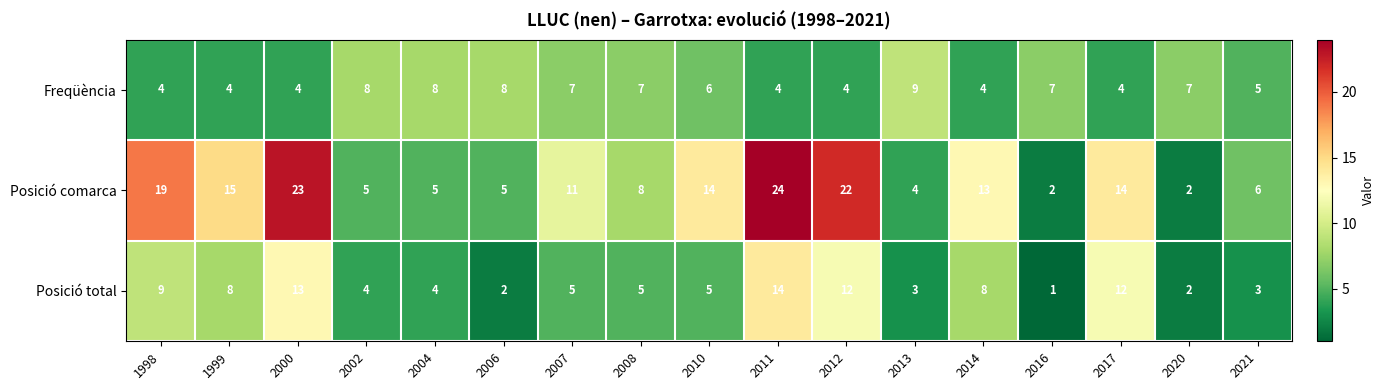

What is the difference between the Freqüència values at 2006 and 1998?

4